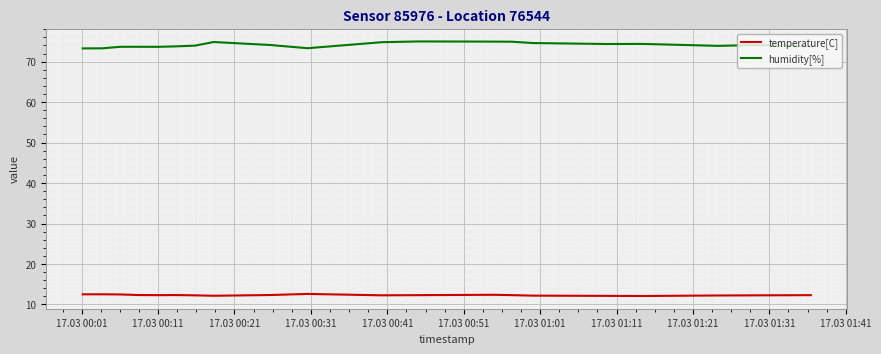

Which series has the largest range (max minus min)?

humidity[%]